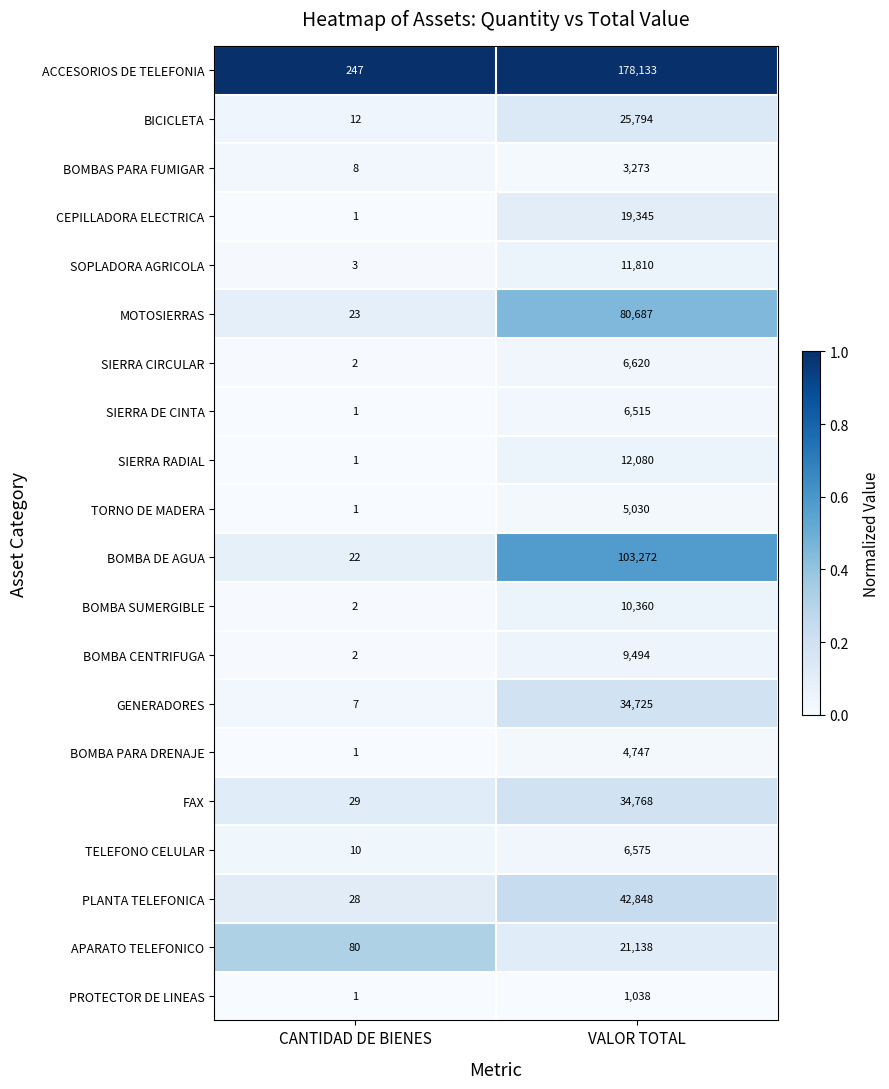

How many data points does each series have?

2